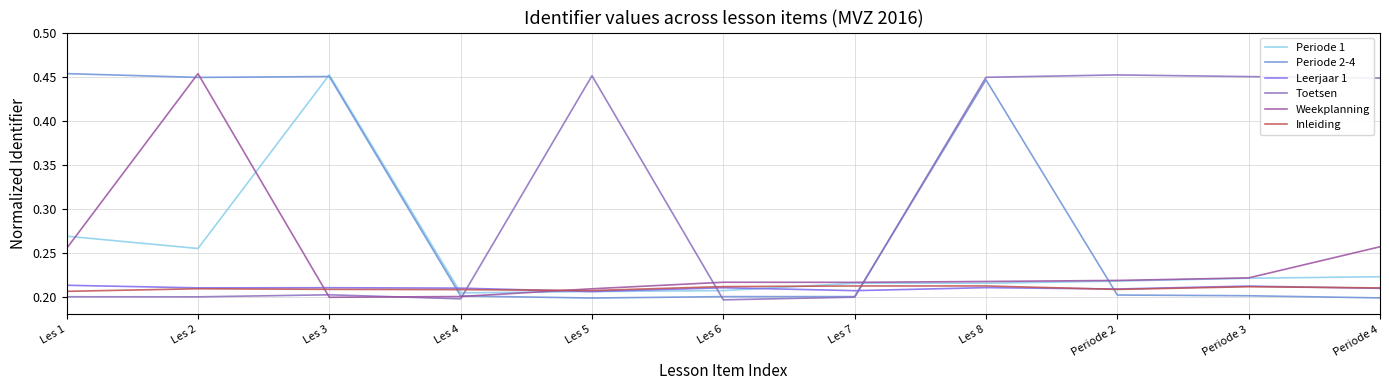

At which category is the sum across all series the highest?

Les 2